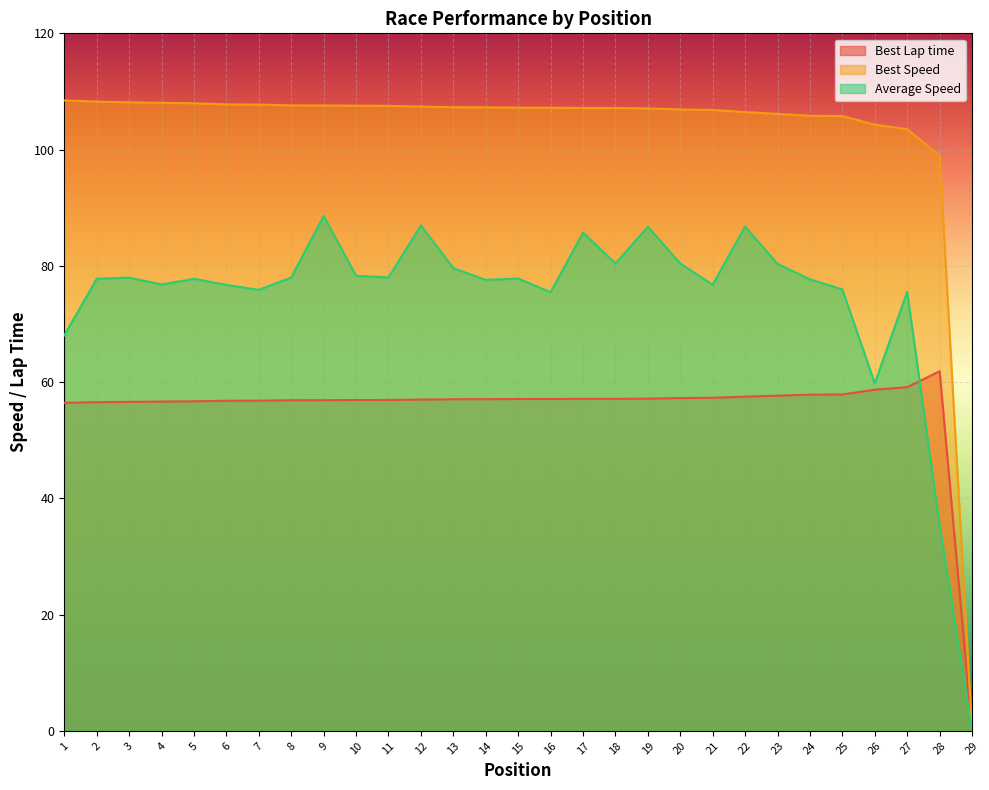

How many data points in Average Speed are above 77?

18